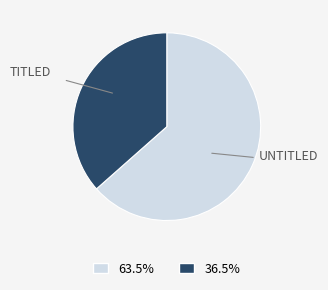

Is there a majority slice in this chart?

Yes